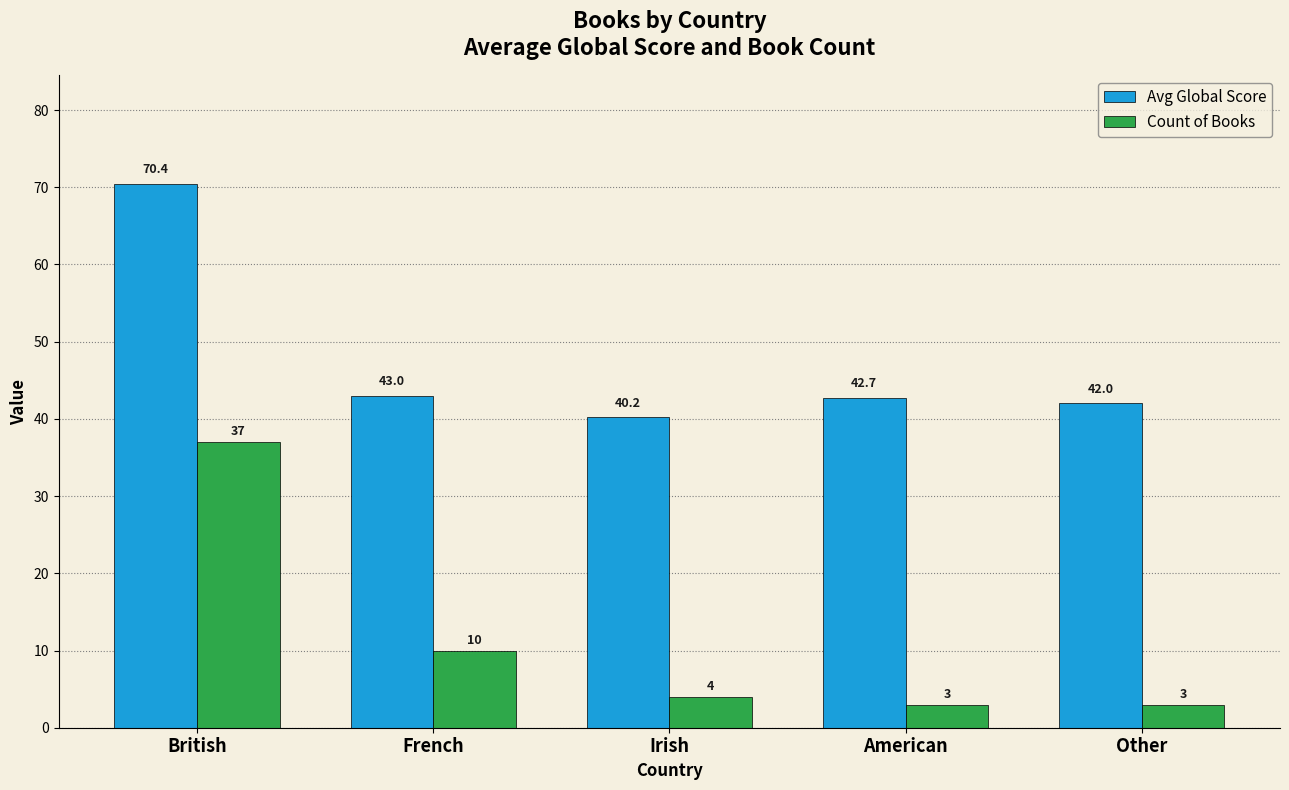

What is the lowest value of the Count of Books series?

3.0